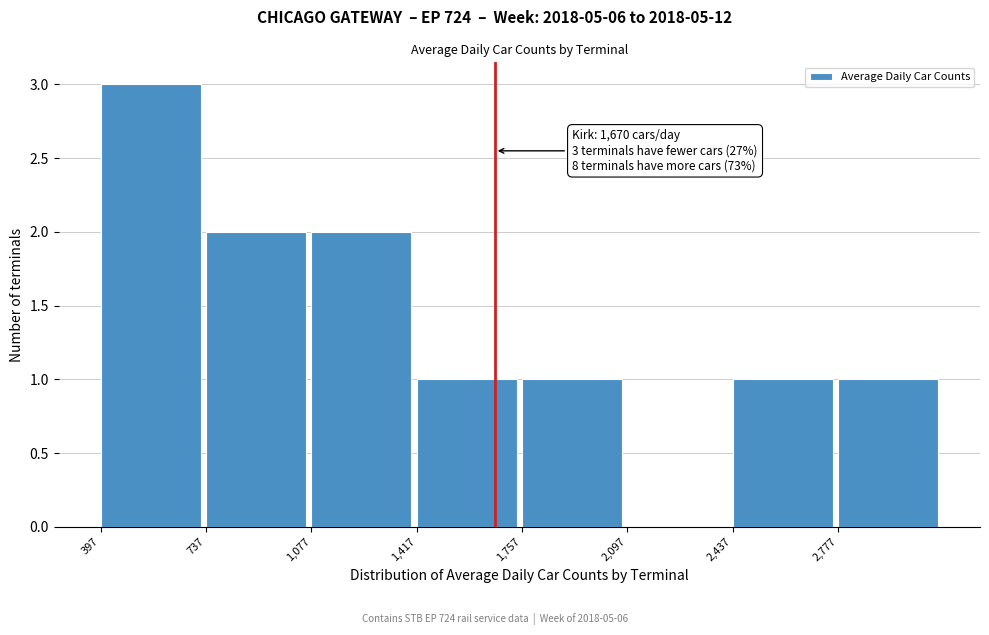

Which range on the x-axis has the tallest bar?

400 to 750